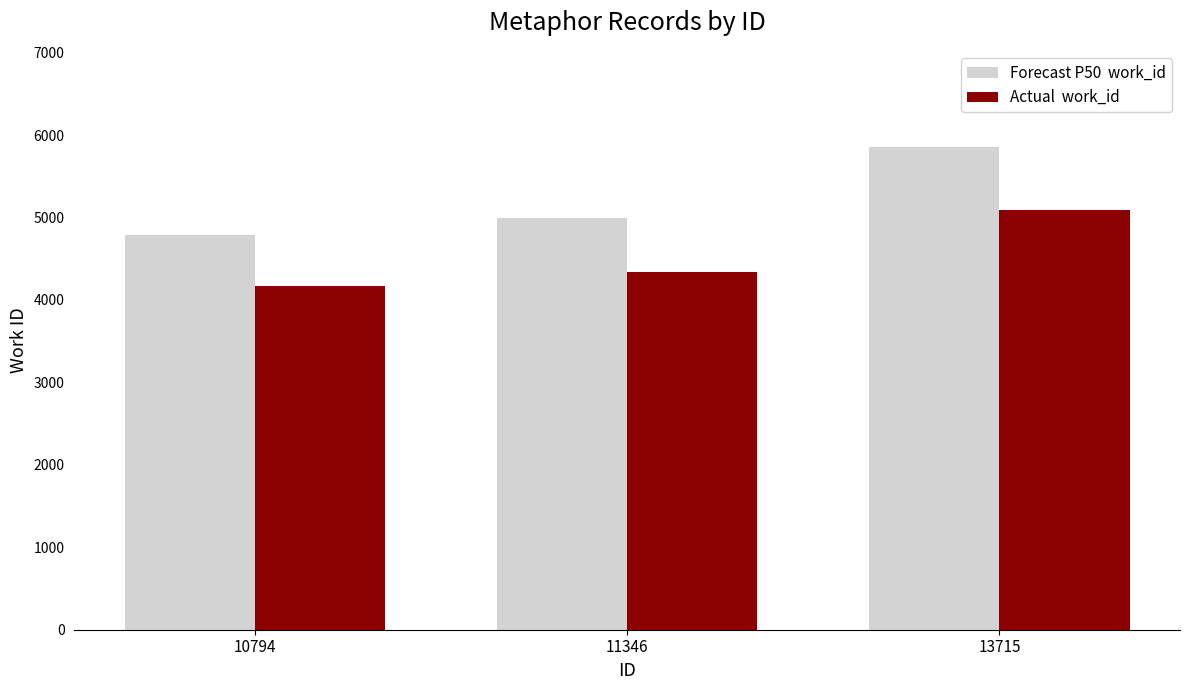

How many data points does each series have?

3